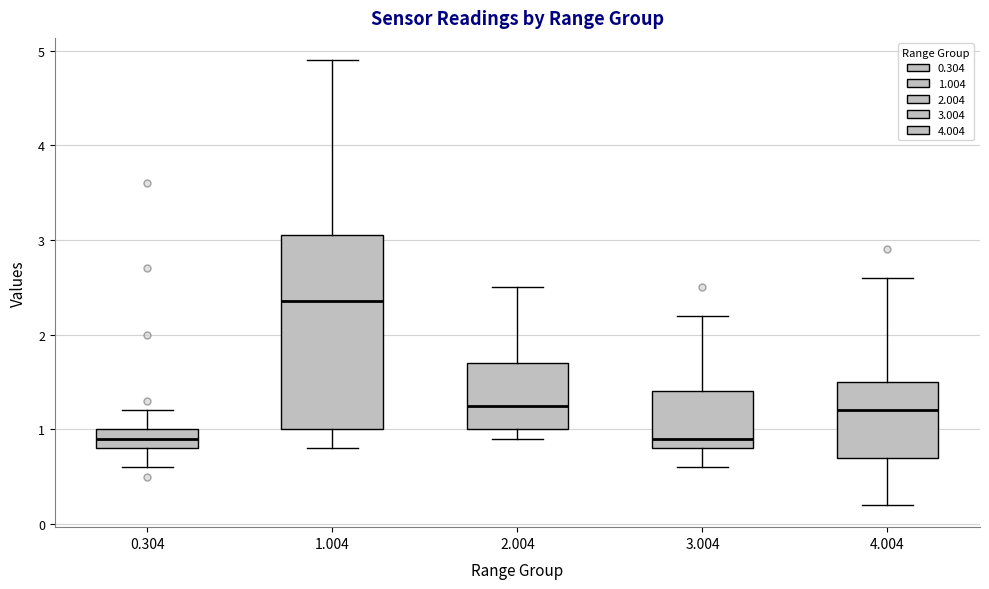

Reading left to right, read every box against the y-axis: the position of its median line, the range the box covers, and the ends of its whiskers. The values are not printed on the chart, so give them approximately, as read against the axis.

0.304: median 0.9, box 0.8 to 1.0, whiskers 0.6 to 1.2
1.004: median 2.4, box 1.0 to 3.1, whiskers 0.8 to 4.9
2.004: median 1.3, box 1.0 to 1.7, whiskers 0.9 to 2.5
3.004: median 0.9, box 0.8 to 1.4, whiskers 0.6 to 2.2
4.004: median 1.2, box 0.7 to 1.5, whiskers 0.2 to 2.6